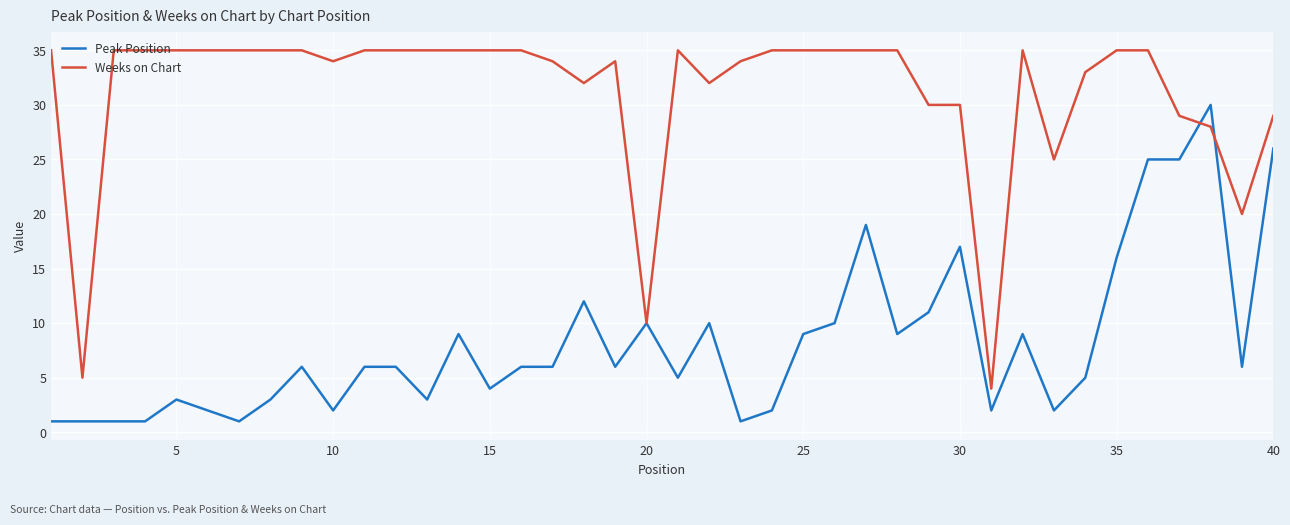

Which series has the largest total across all categories?

Weeks on Chart